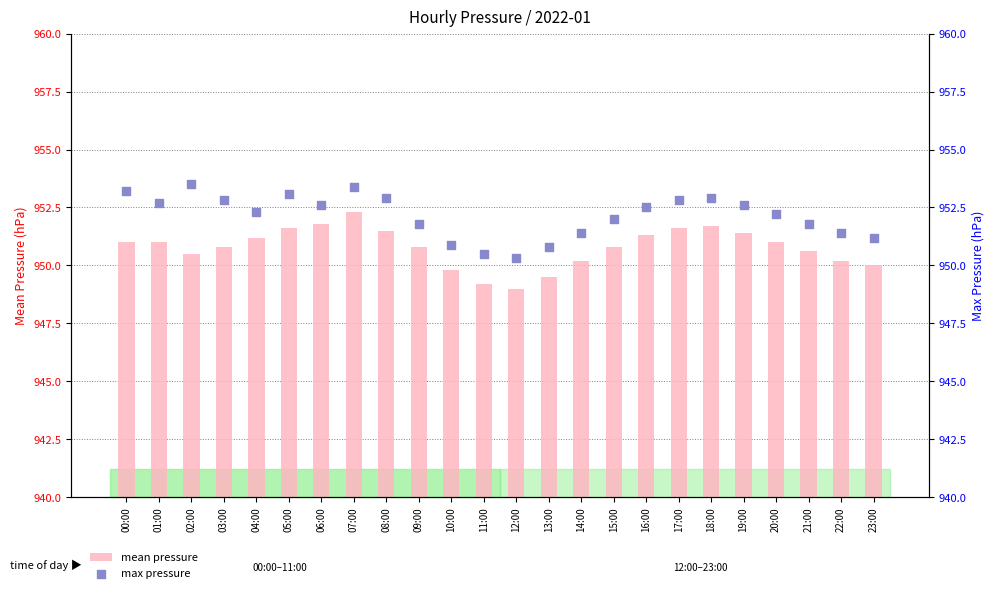

Which series has the largest total across all categories?

max pressure